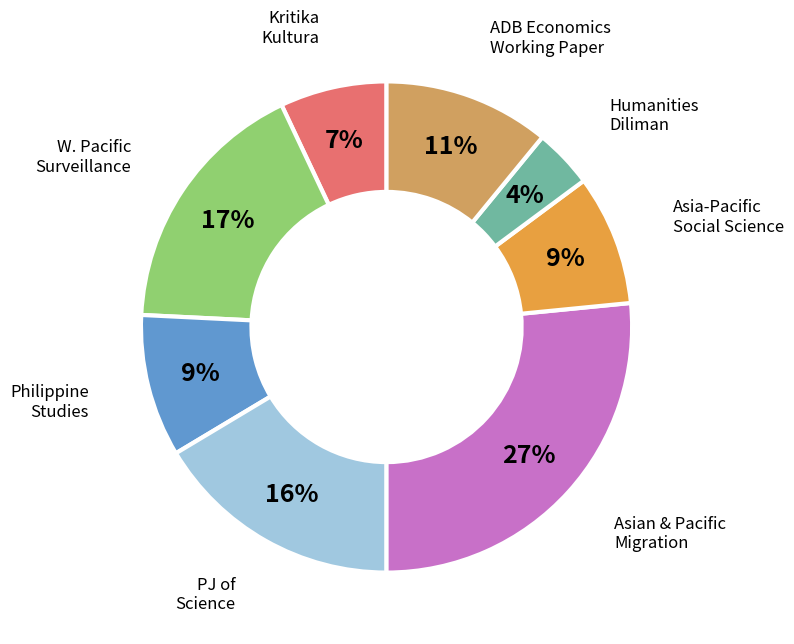

Does any single category account for the majority?

No